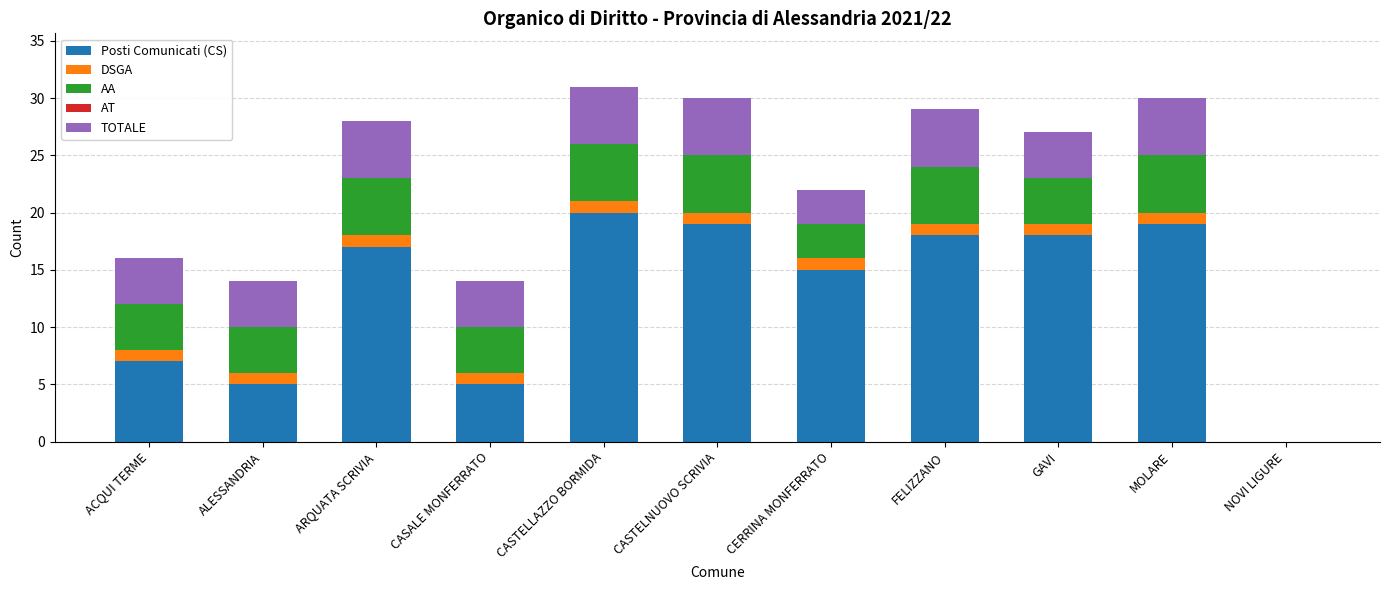

What is the total value across all series at ARQUATA SCRIVIA?

28